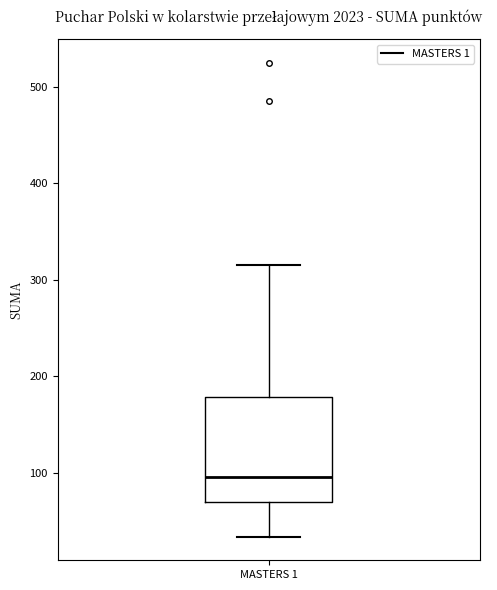

Transcribe this box plot: give where the median line is, the range the box spans, and where the two whiskers end, as read against the y-axis. The values are not printed on the chart, so give them approximately, as read against the axis.

median 100, box 70 to 180, whiskers 30 to 320